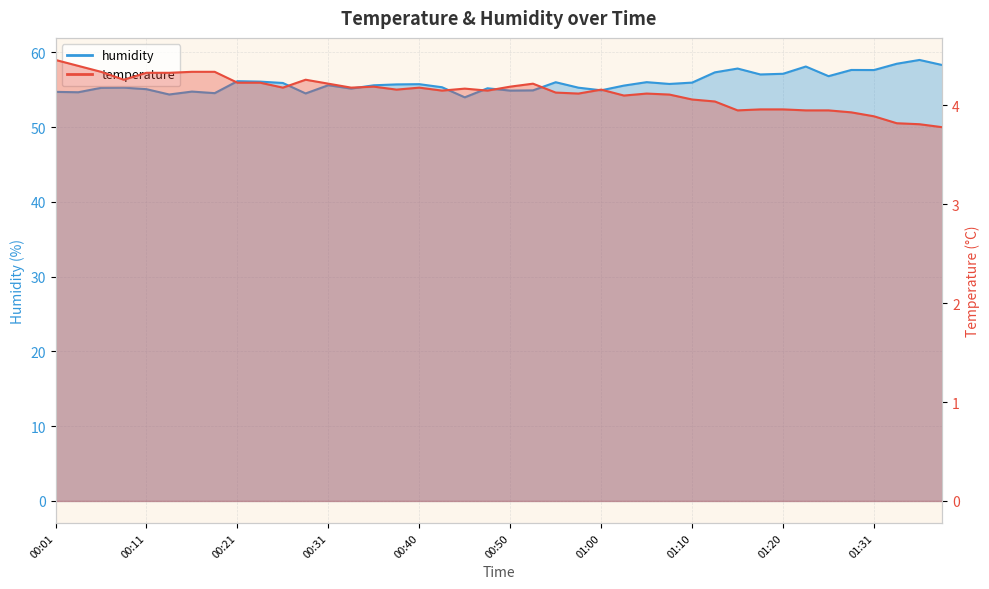

What is the sum of the temperature values at 01:36 and 01:15?

7.8